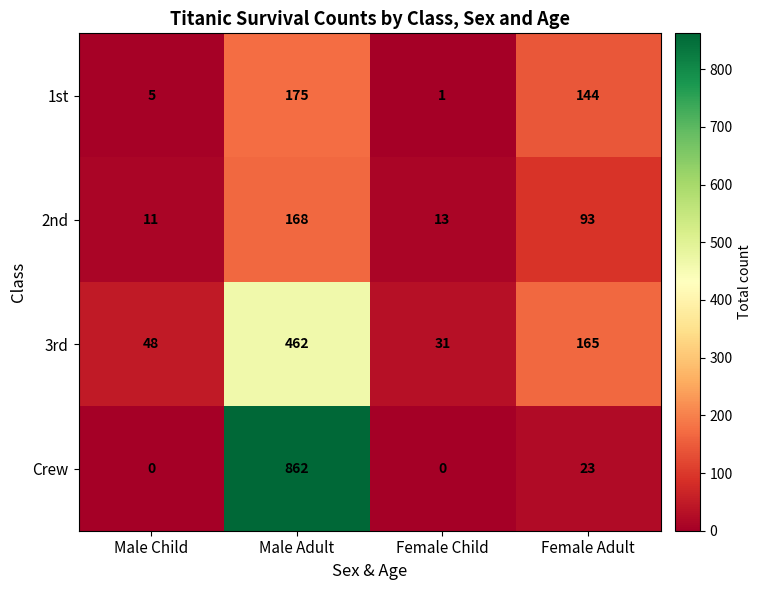

Where does the Crew series first go above 23?

Male Adult